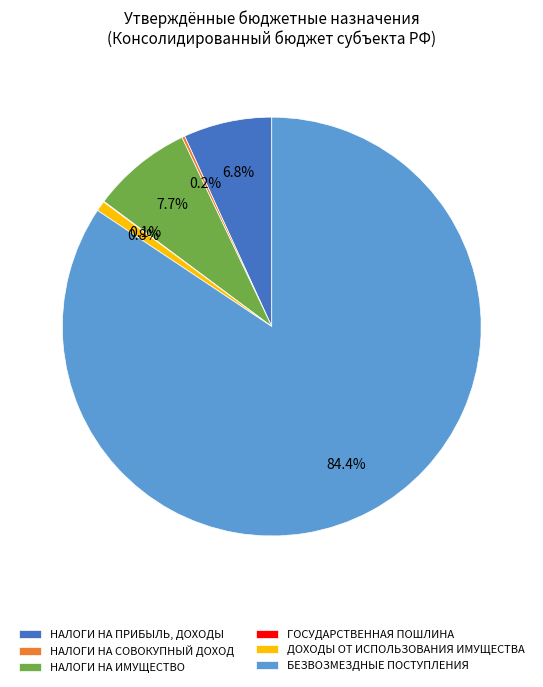

Which slice is the largest?

БЕЗВОЗМЕЗДНЫЕ ПОСТУПЛЕНИЯ